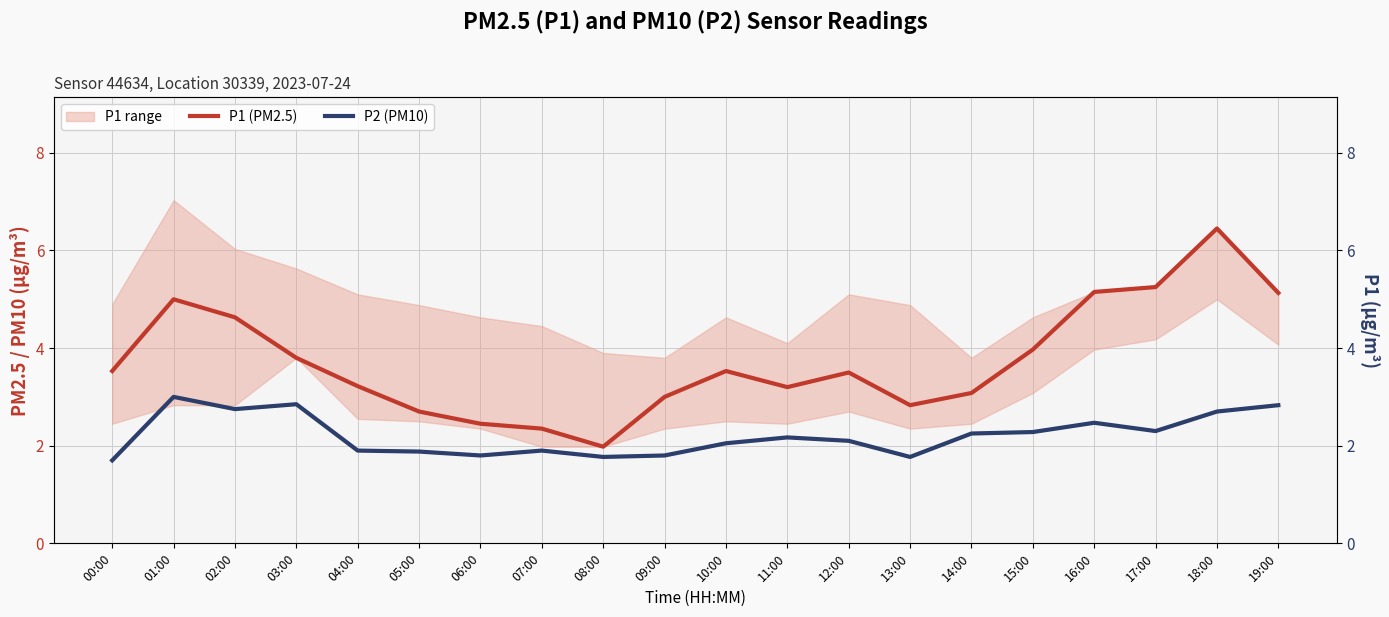

What is the label of the 4th point from the left?

03:00